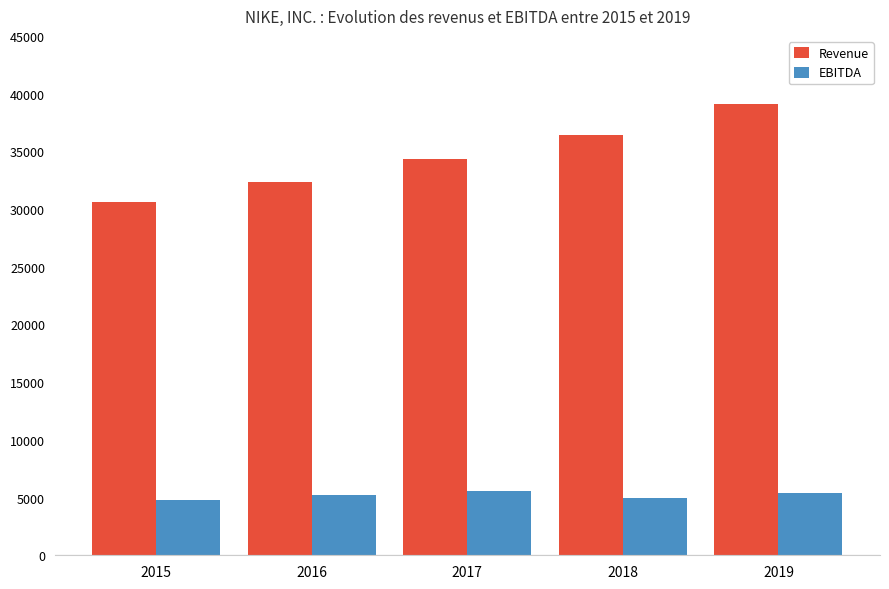

How many bars are there in each group?

2